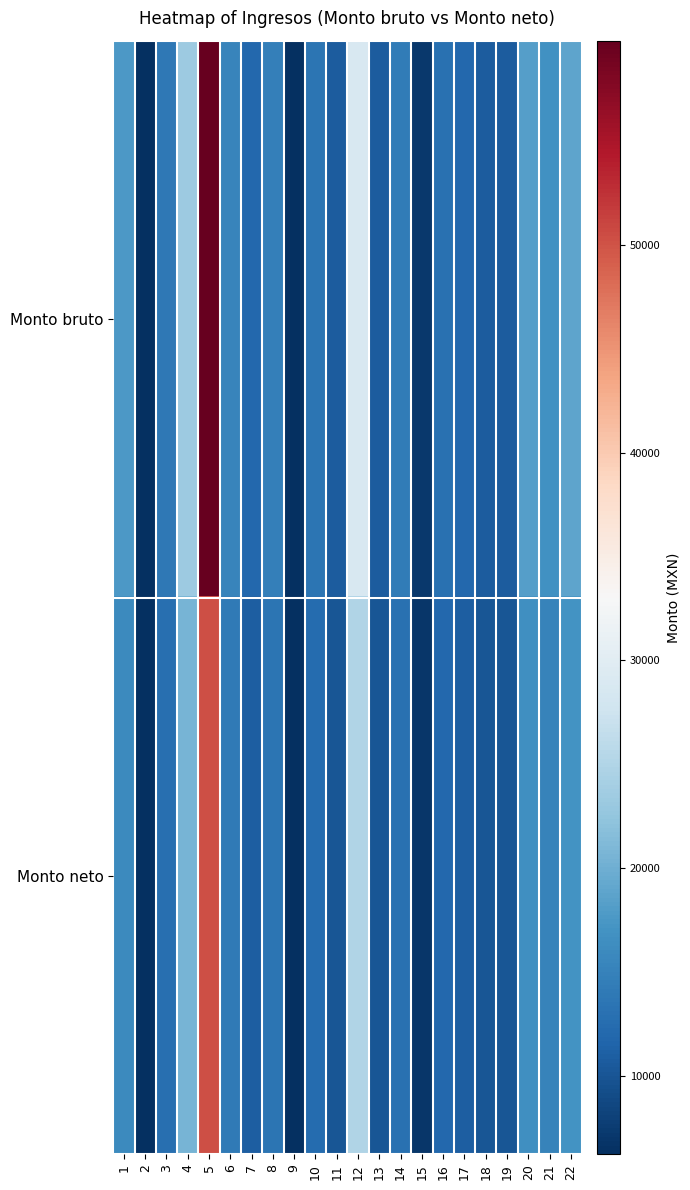

Reading right to left, extract all data points from this chart.

Monto bruto: 22=18963.2	21=16788.6	20=18356.4	19=10770.9	18=10770.9	17=11879.7	16=13033.1	15=7191.0	14=14194.4	13=10770.9	12=28672.0	11=10770.9	10=13497.1	9=6294.3	8=14784.0	7=11879.7	6=15373.6	5=59823.2	4=23332.2	3=13961.1	2=6294.3	1=17713.2
Monto neto: 22=17000.0	21=15200.0	20=16500.0	19=10000.0	18=10000.0	17=11000.0	16=12000.0	15=7000.0	14=13000.0	13=10000.0	12=25000.0	11=10000.0	10=12400.0	9=6224.0	8=13500.0	7=11000.0	6=14000.0	5=50274.0	4=20600.0	3=12800.0	2=6224.0	1=15970.0